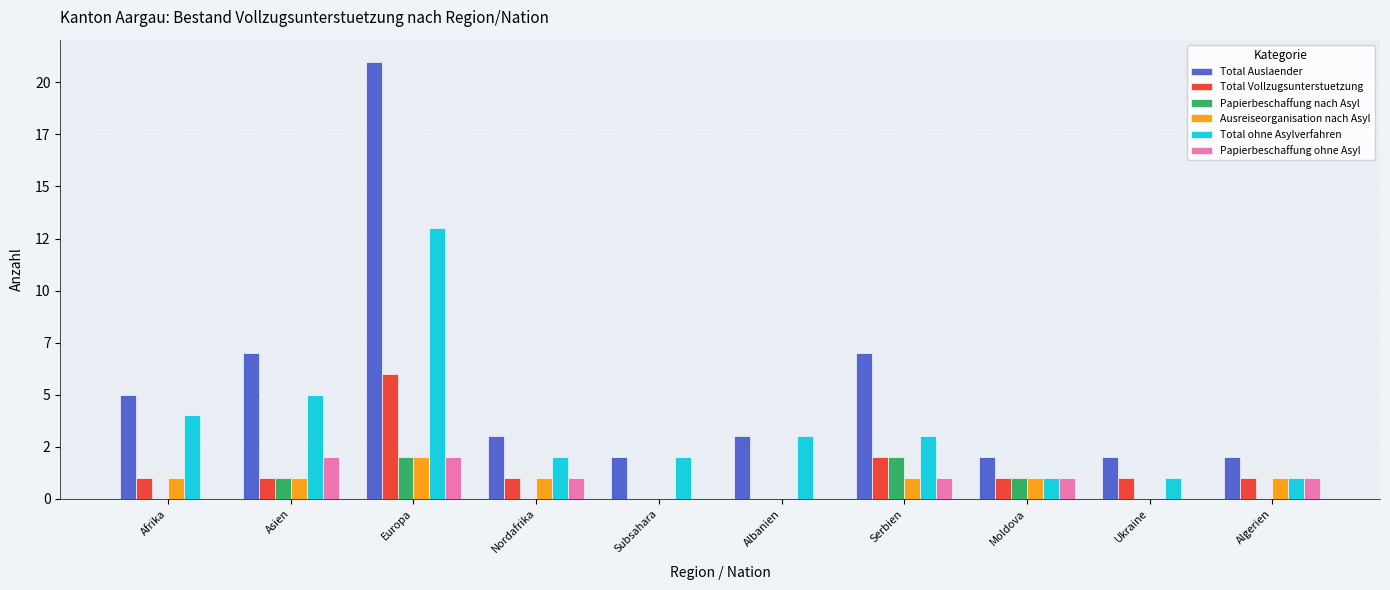

What position from the left is Nordafrika?

4